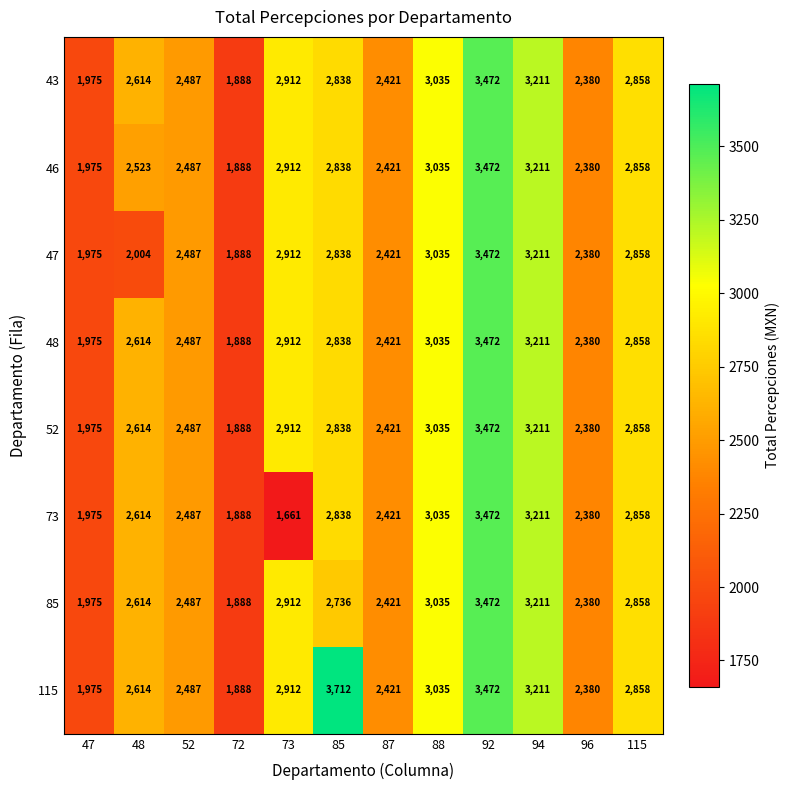

How many series are shown in this chart?

8